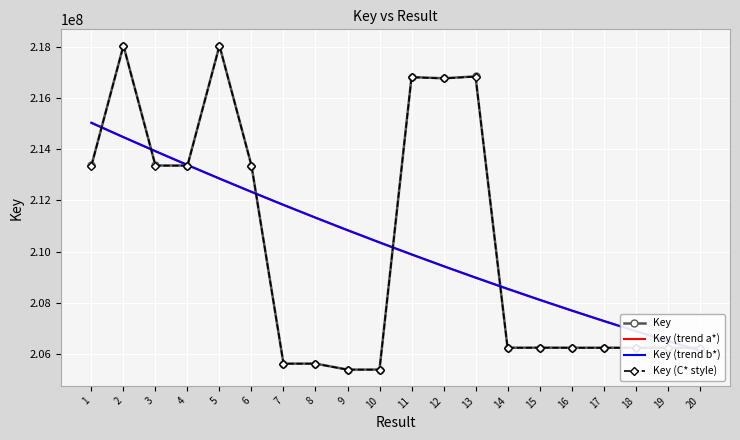

Is this an area chart (filled region under the line)?

No